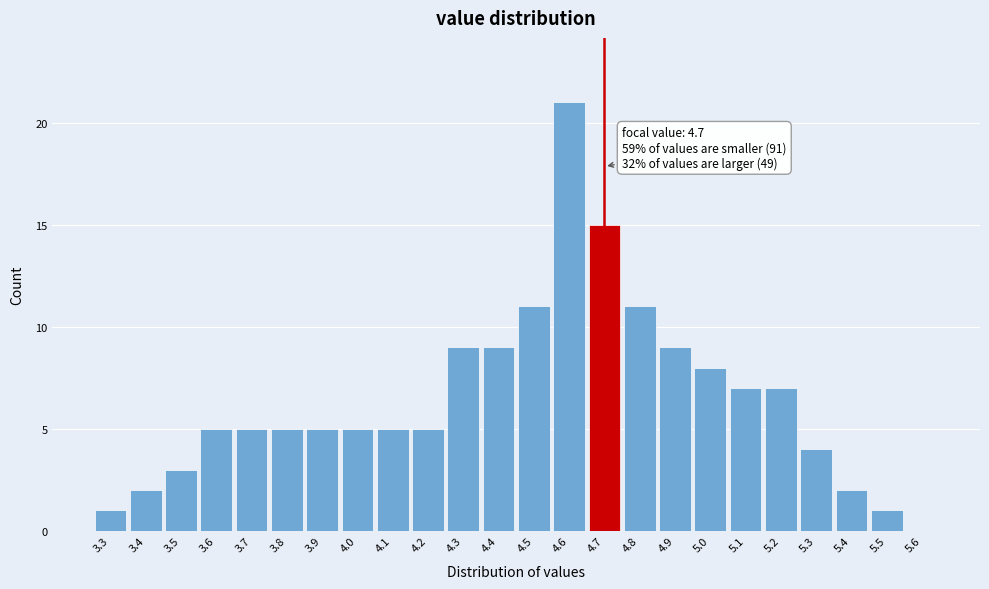

Over which range of the x-axis is the bar tallest?

4.55 to 4.65